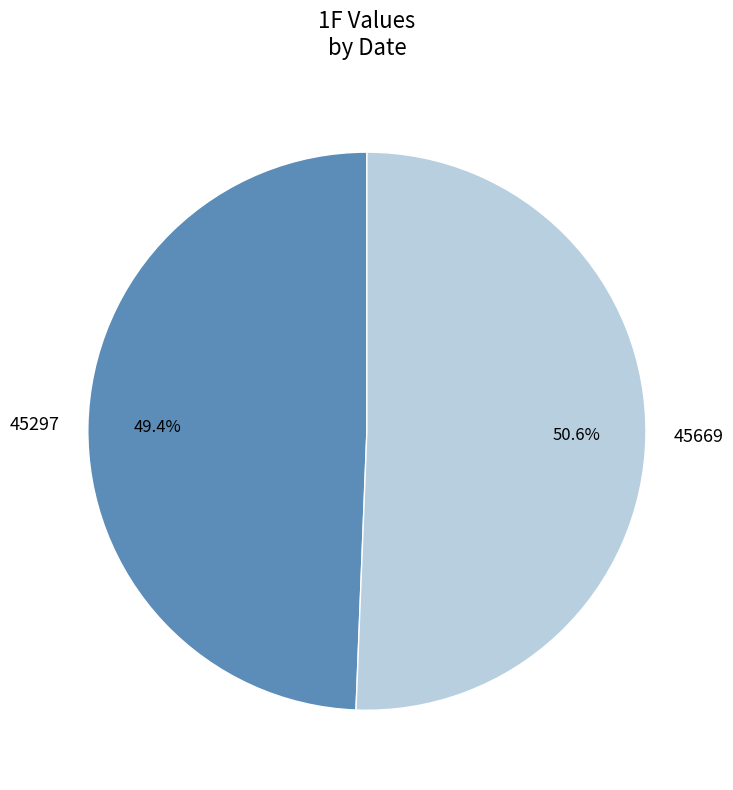

To the nearest percent, what is the average slice percentage?

50%